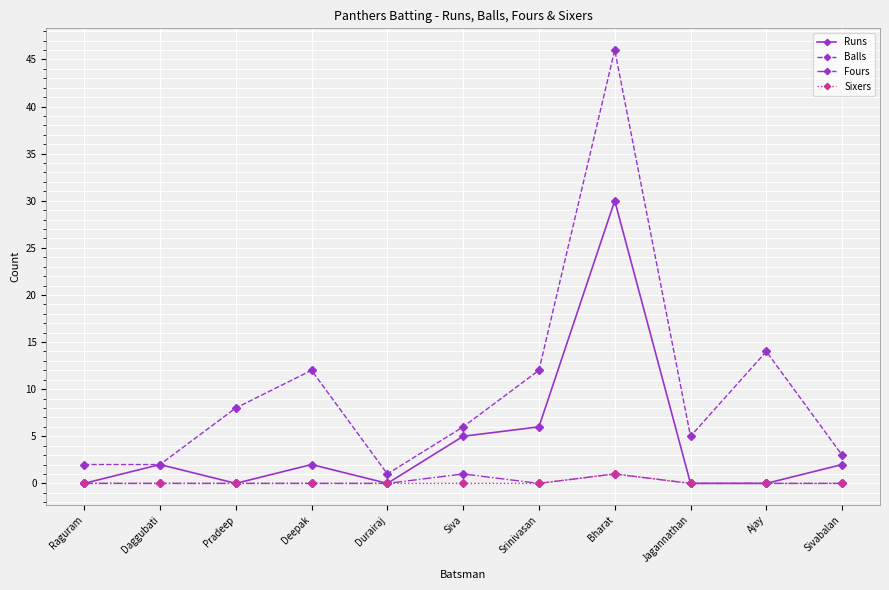

What is the difference between the maximum and minimum values in the Fours series?

1